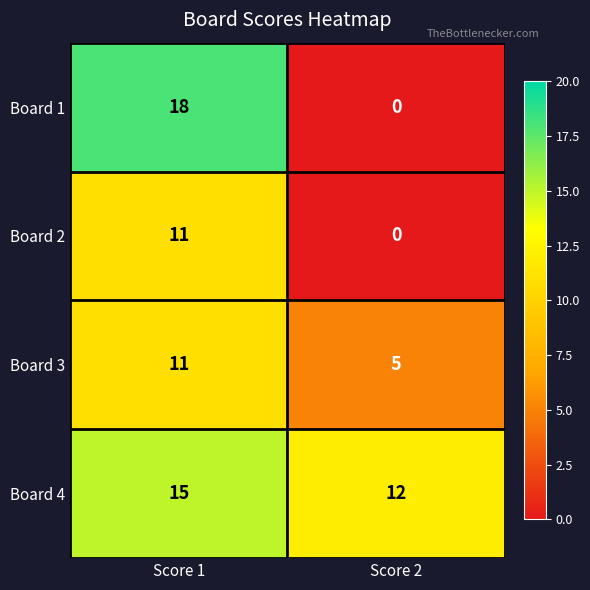

Which label corresponds to the largest value in the chart?

Score 1